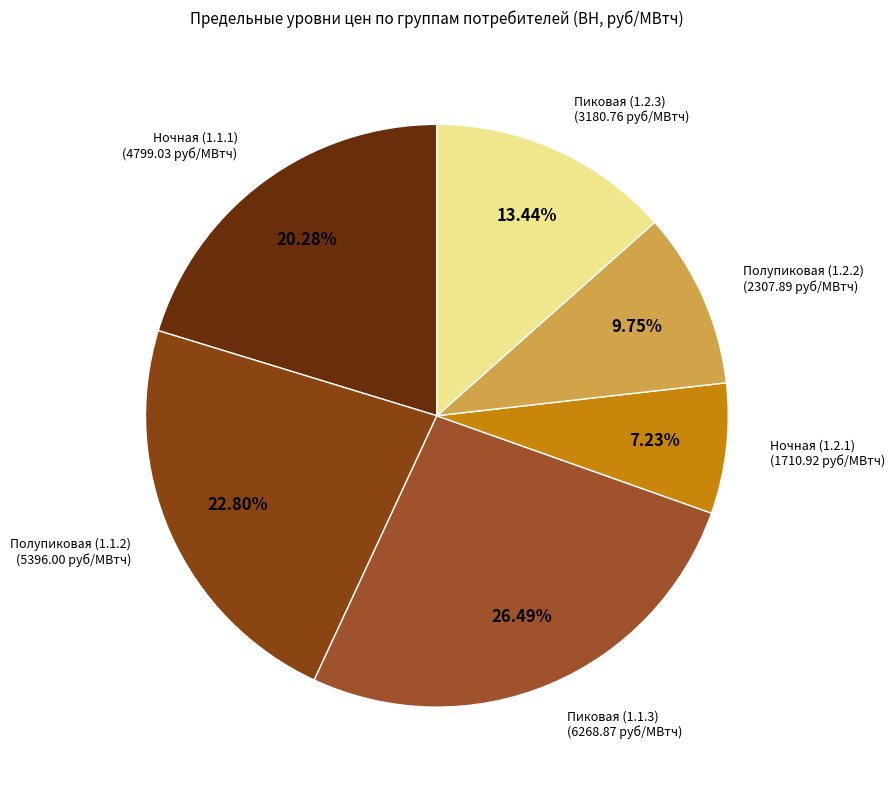

To the nearest percent, what is the combined percentage of Ночная (1.1.1) and Пиковая (1.1.3)?

47%